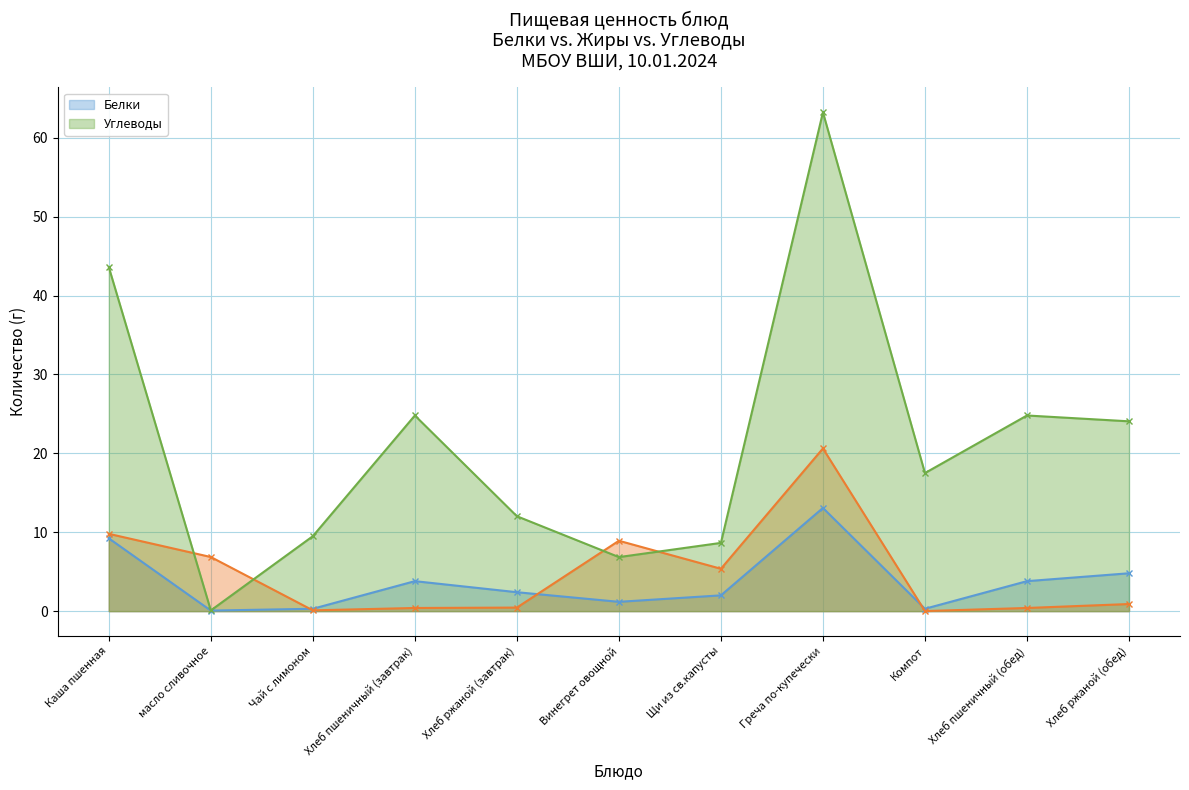

The Белки series shows 5.9 at Хлеб пшеничный (обед). True or false?

False